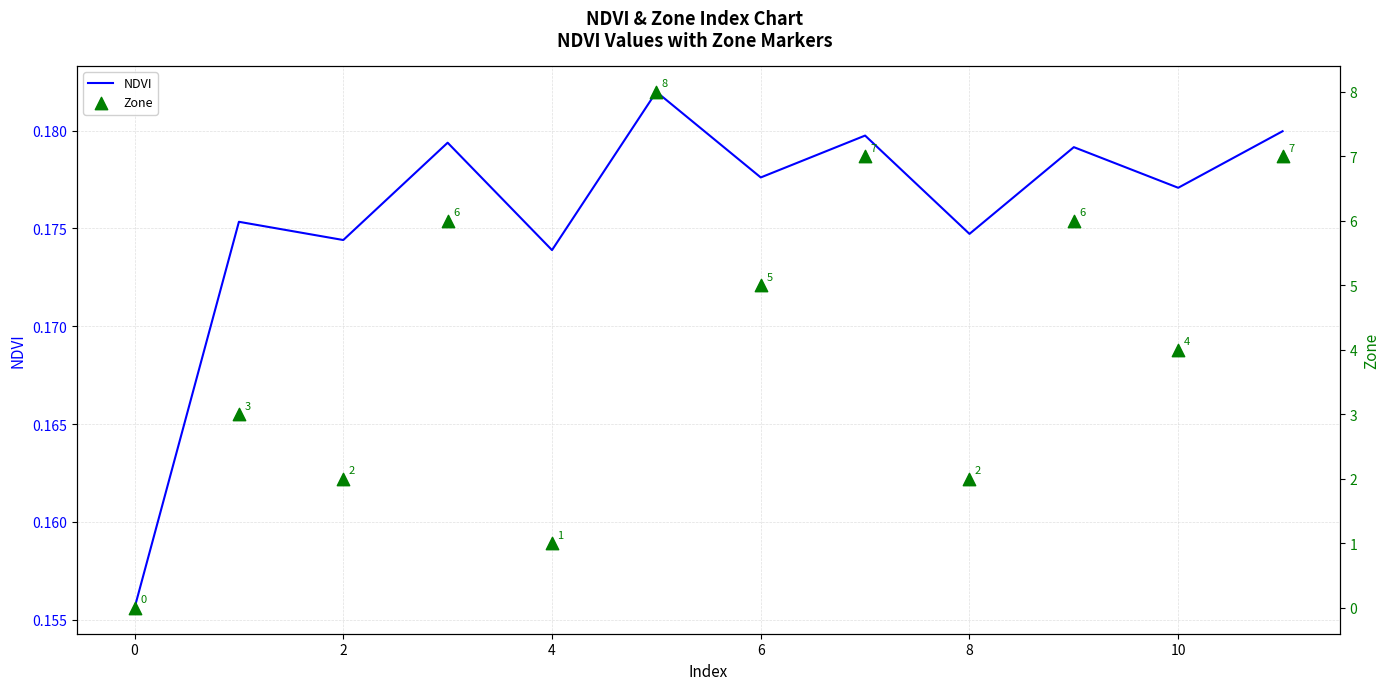

The value of NDVI at 2 is 0.3. True or false?

False